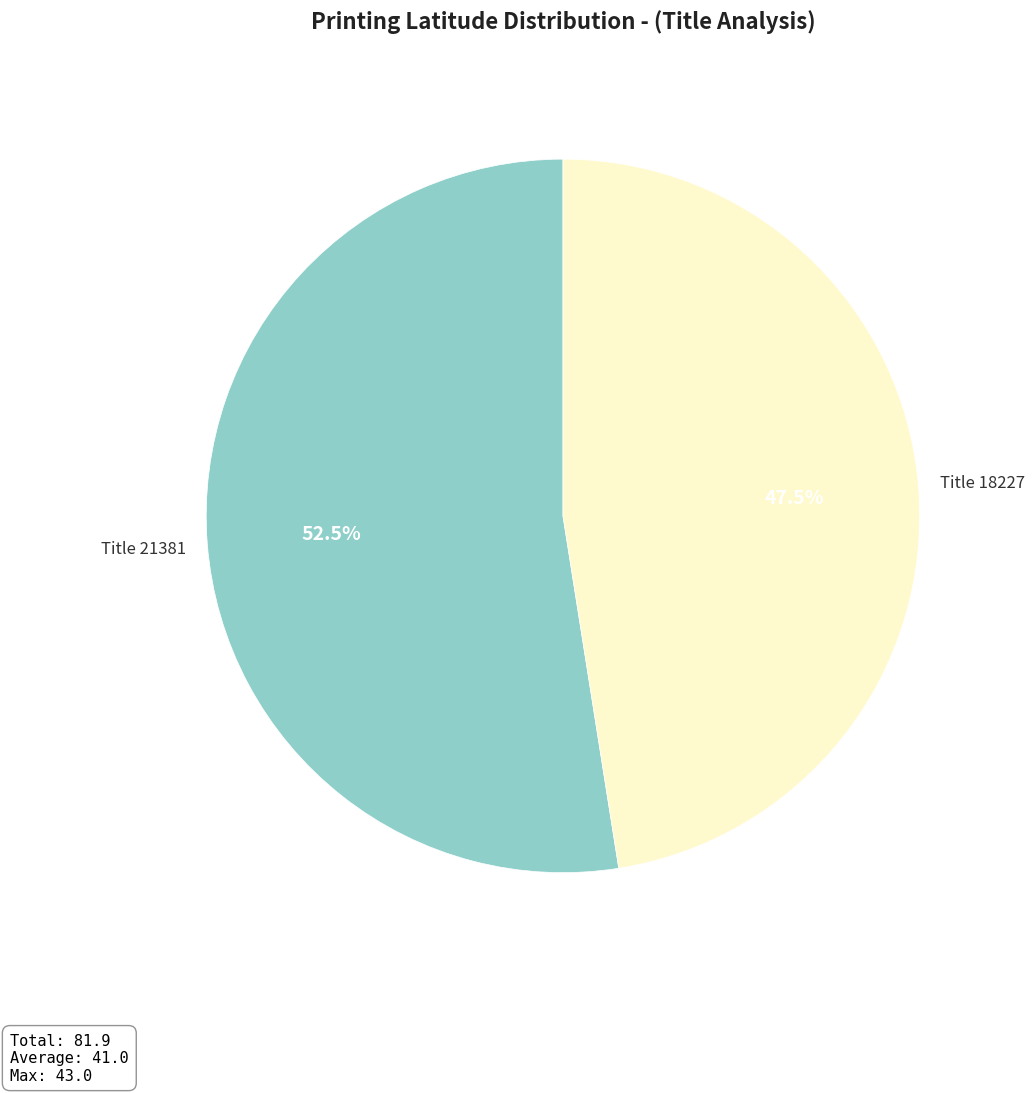

Is there a majority slice in this chart?

Yes